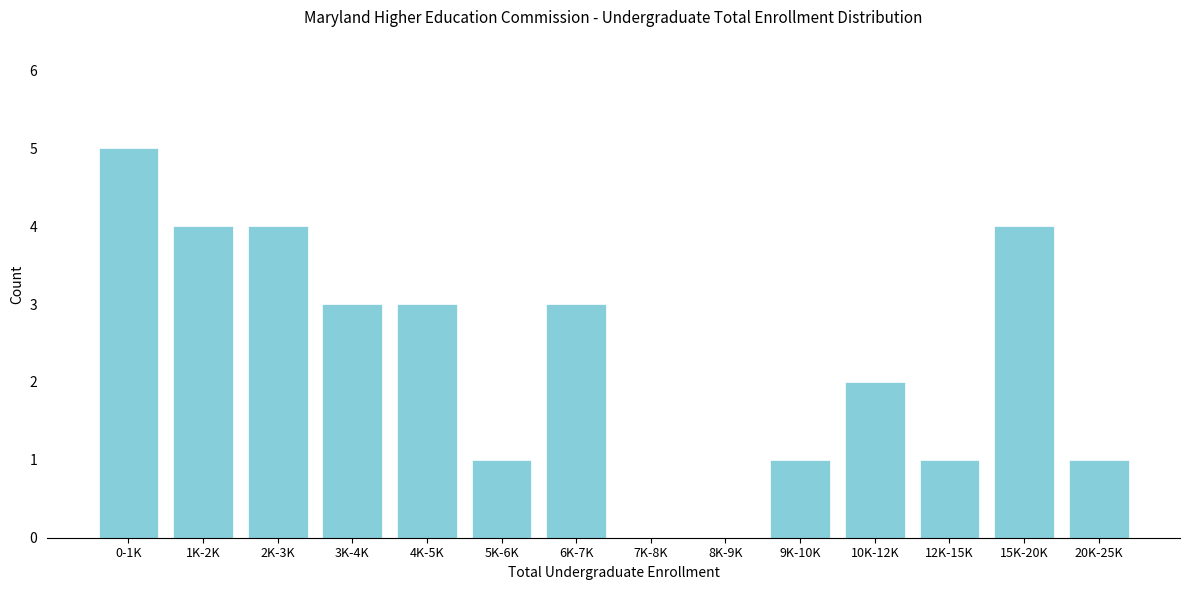

Reading left to right, list all the values displayed in this chart.

0-1K=5	1K-2K=4	2K-3K=4	3K-4K=3	4K-5K=3	5K-6K=1	6K-7K=3	7K-8K=0	8K-9K=0	9K-10K=1	10K-12K=2	12K-15K=1	15K-20K=4	20K-25K=1